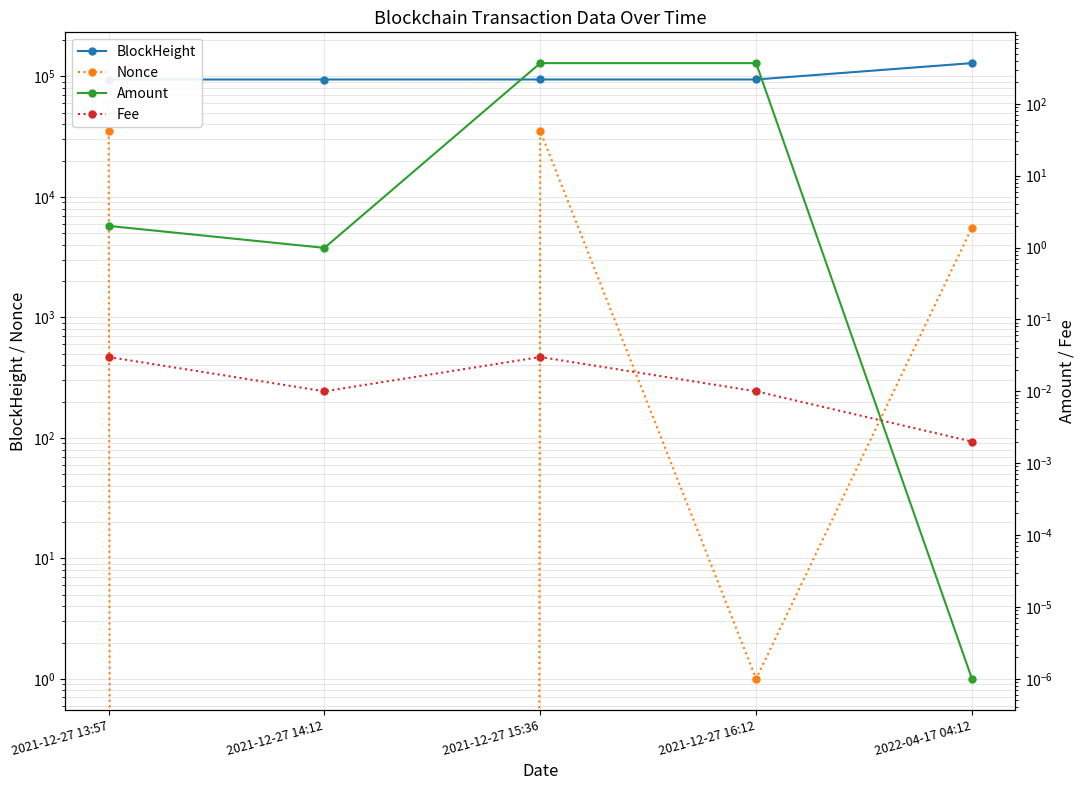

True or false: BlockHeight has more than 0 interior local peaks.

False